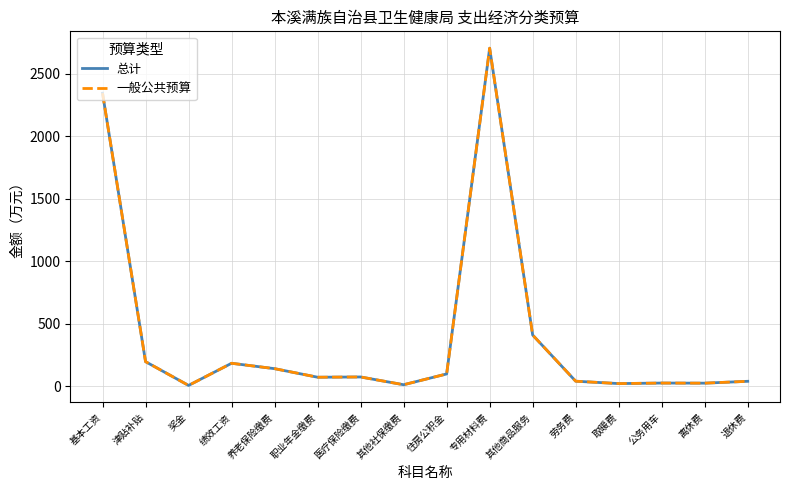

True or false: 总计 and 一般公共预算 cross at least once.

False